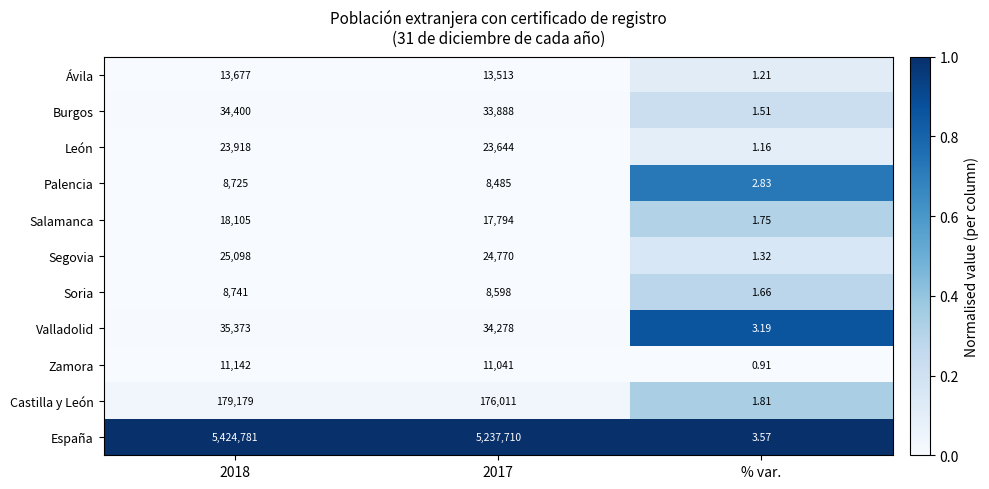

Between 2017 and % var., which series saw the biggest shift?

España